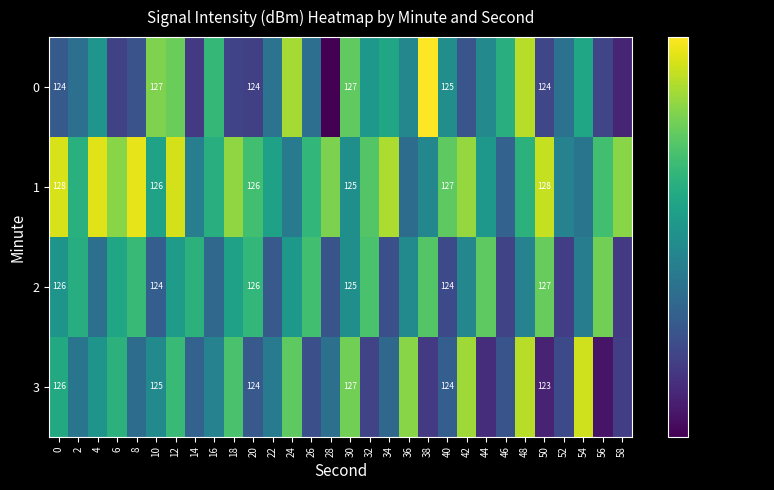

What is the greatest value displayed?

128.2